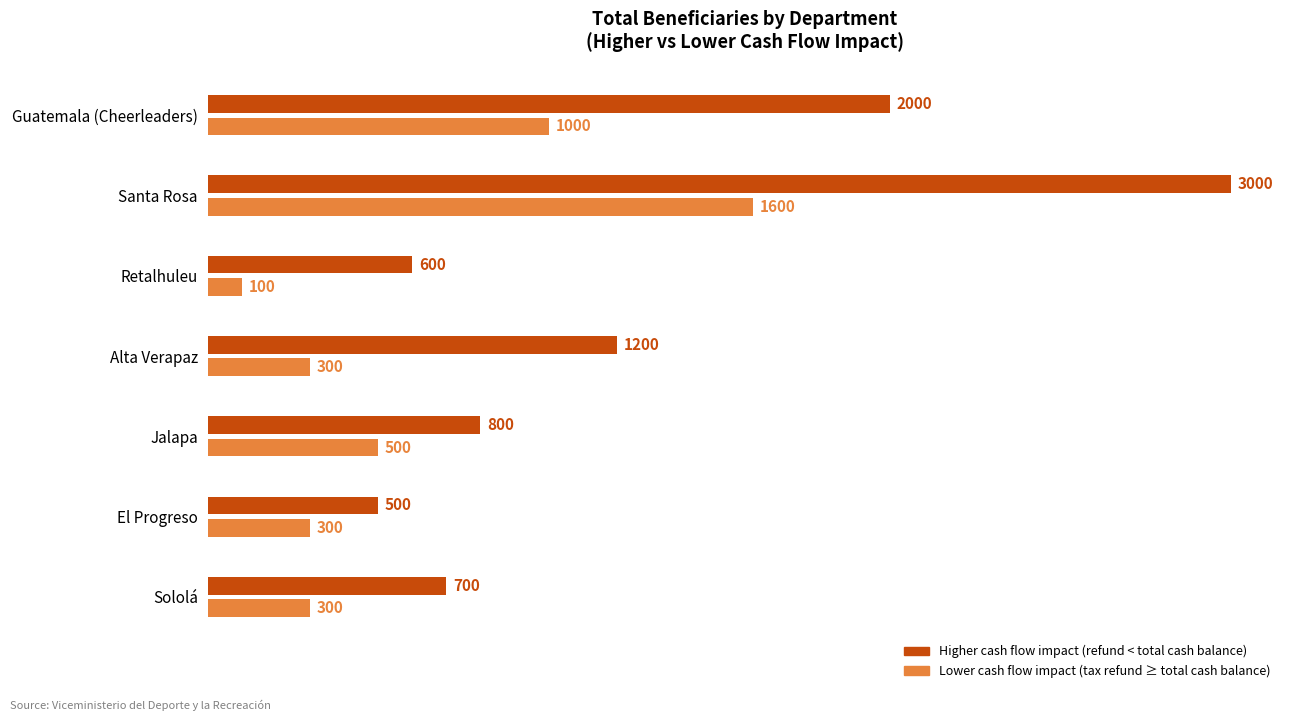

Is it true that Lower cash flow impact (tax refund ≥ total cash balance) equals 101 at Alta Verapaz?

False